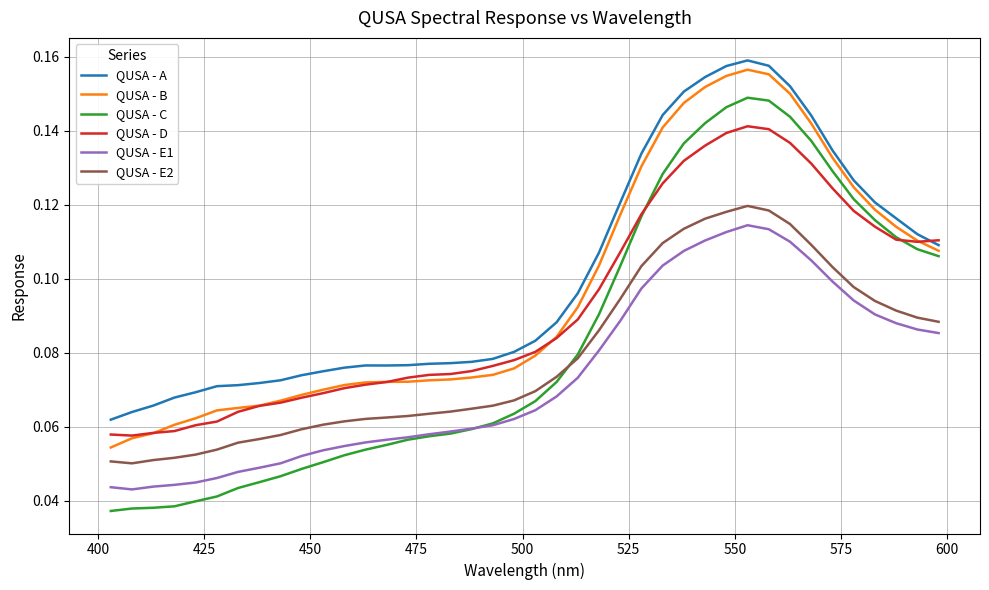

Rank the series by their average value, from lowest to highest.

QUSA - E1, QUSA - E2, QUSA - C, QUSA - D, QUSA - B, QUSA - A